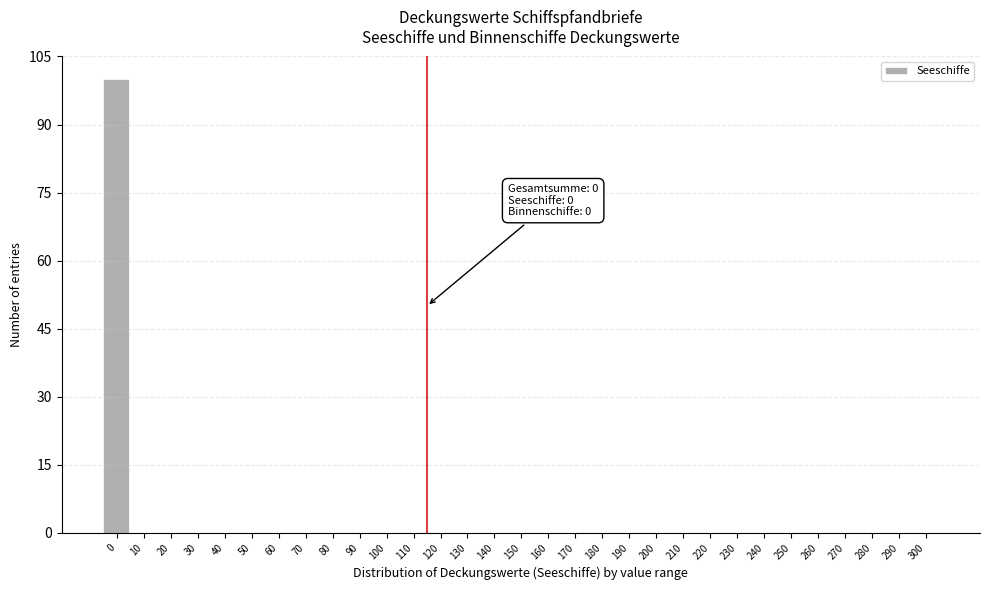

The chart shows a value of 0 at 210. True or false?

True